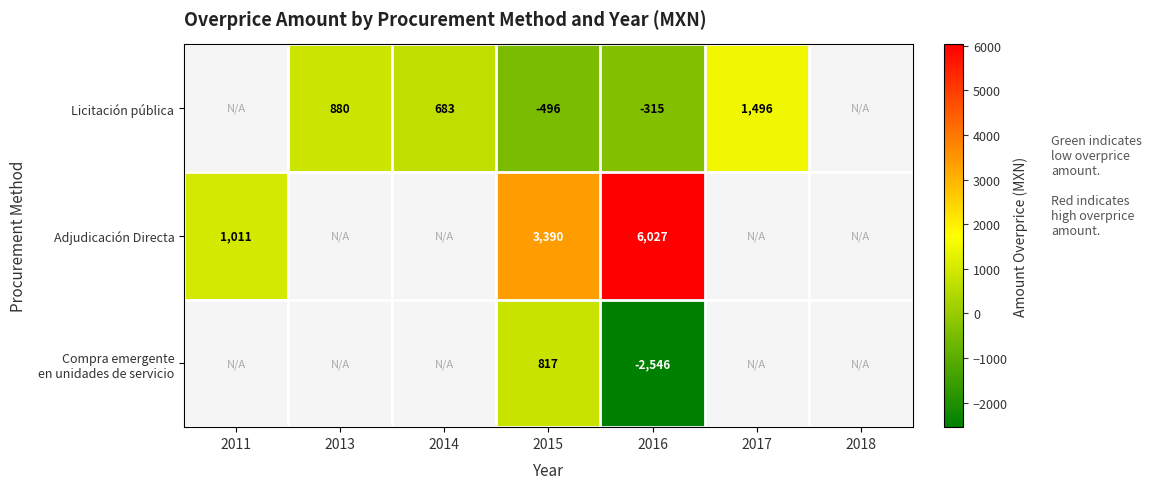

What is the greatest value displayed?

6026.7